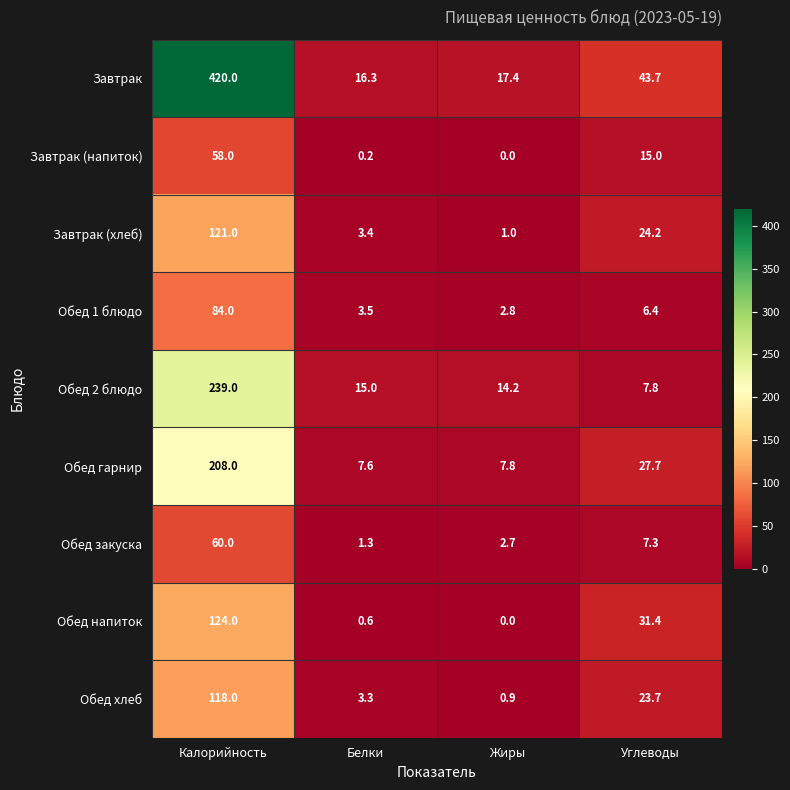

At how many categories does at least one series exceed 287?

1